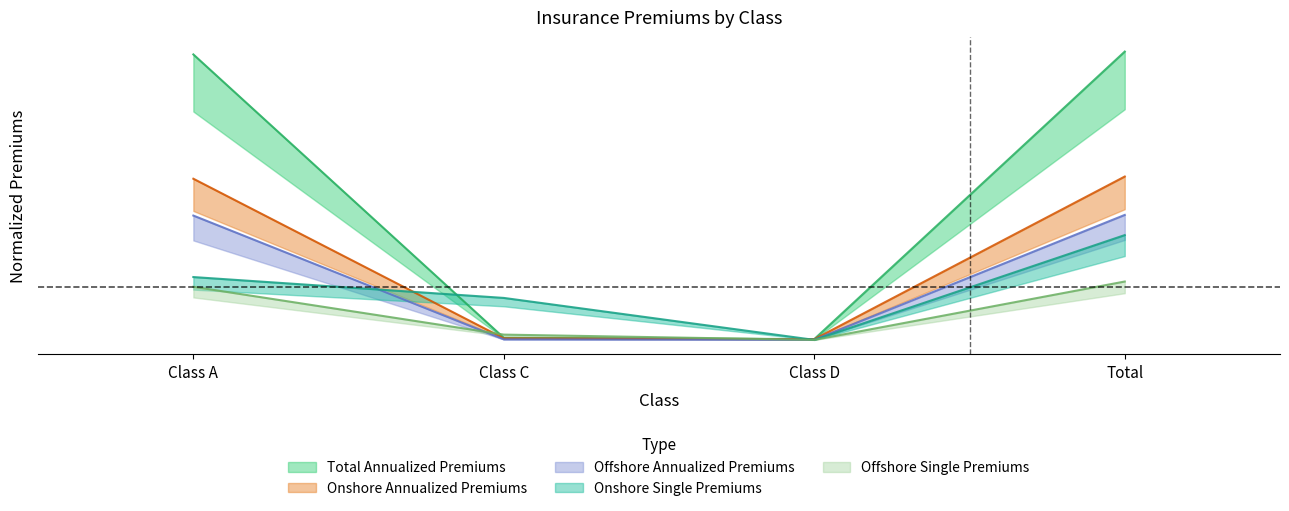

Which category has the lowest value across all series?

Class D